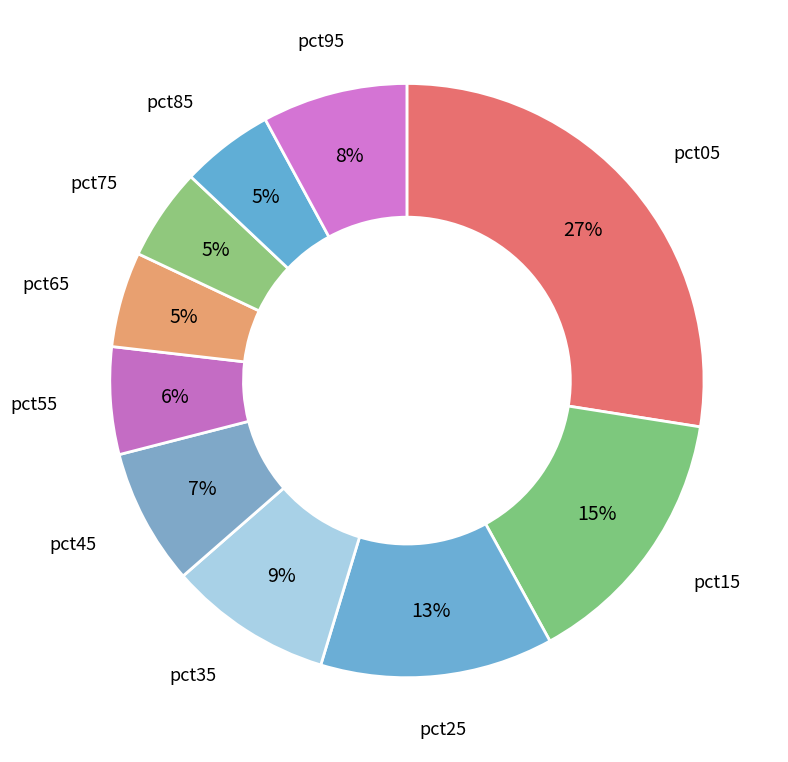

How many segments does this pie chart have?

10